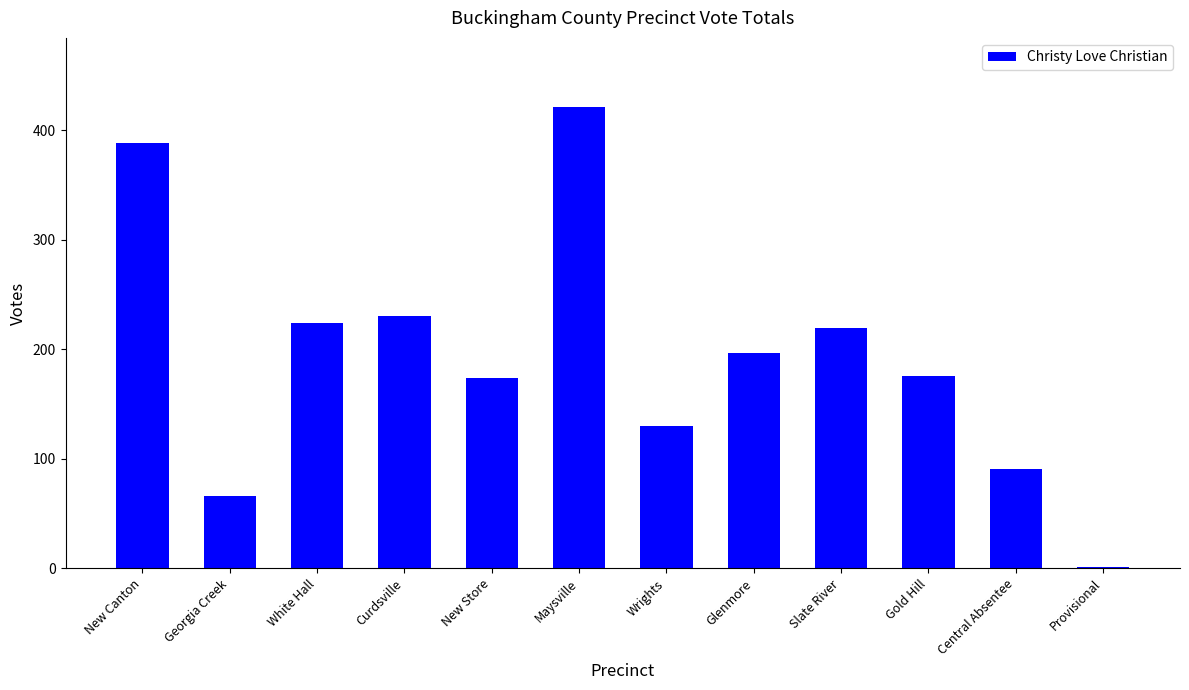

Is it true that the value at White Hall is 224?

True